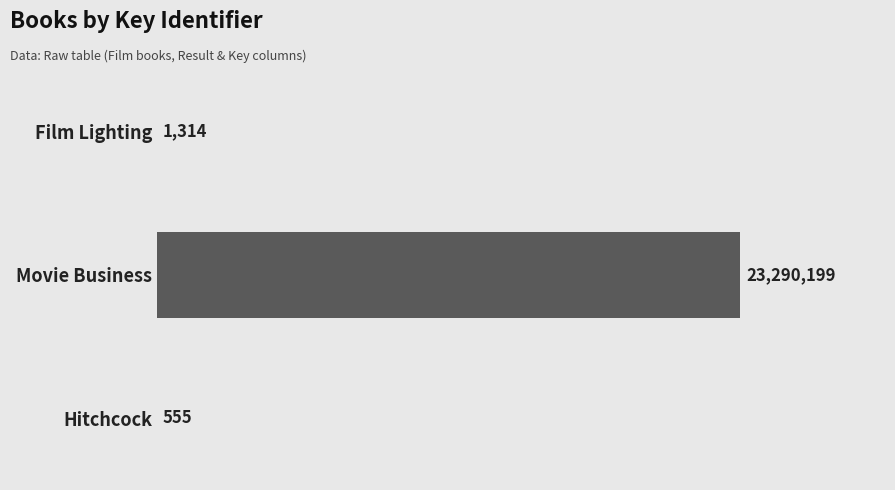

At which category does the chart reach its peak across all series?

Movie Business